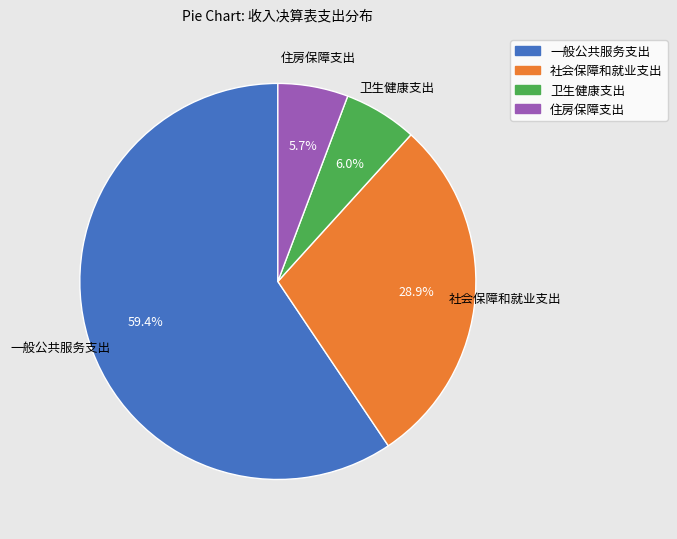

Between 社会保障和就业支出 and 卫生健康支出, which is larger?

社会保障和就业支出